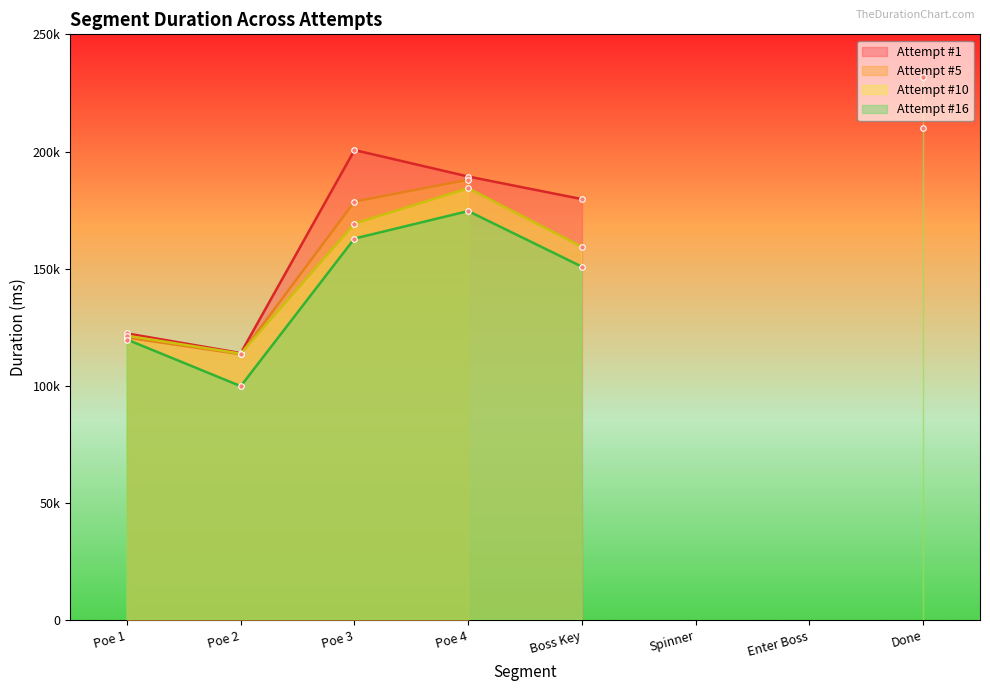

Reading left to right, extract all data points from this chart.

Attempt #1: Poe 1=122368	Poe 2=113982	Poe 3=200615	Poe 4=189324	Boss Key=179684	Spinner=0	Enter Boss=0	Done=0
Attempt #5: Poe 1=120590	Poe 2=113486	Poe 3=178648	Poe 4=187961	Boss Key=0	Spinner=0	Enter Boss=0	Done=0
Attempt #10: Poe 1=121387	Poe 2=113745	Poe 3=169244	Poe 4=184303	Boss Key=159320	Spinner=0	Enter Boss=0	Done=231849
Attempt #16: Poe 1=119743	Poe 2=99860	Poe 3=162860	Poe 4=174578	Boss Key=150841	Spinner=0	Enter Boss=0	Done=210022